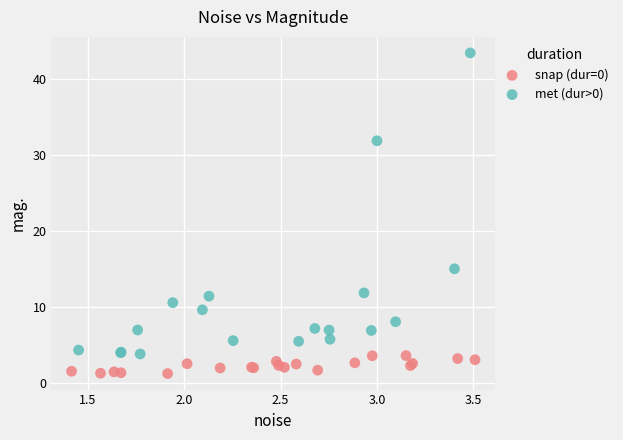

Which series reaches the minimum Y coordinate?

snap (dur=0)